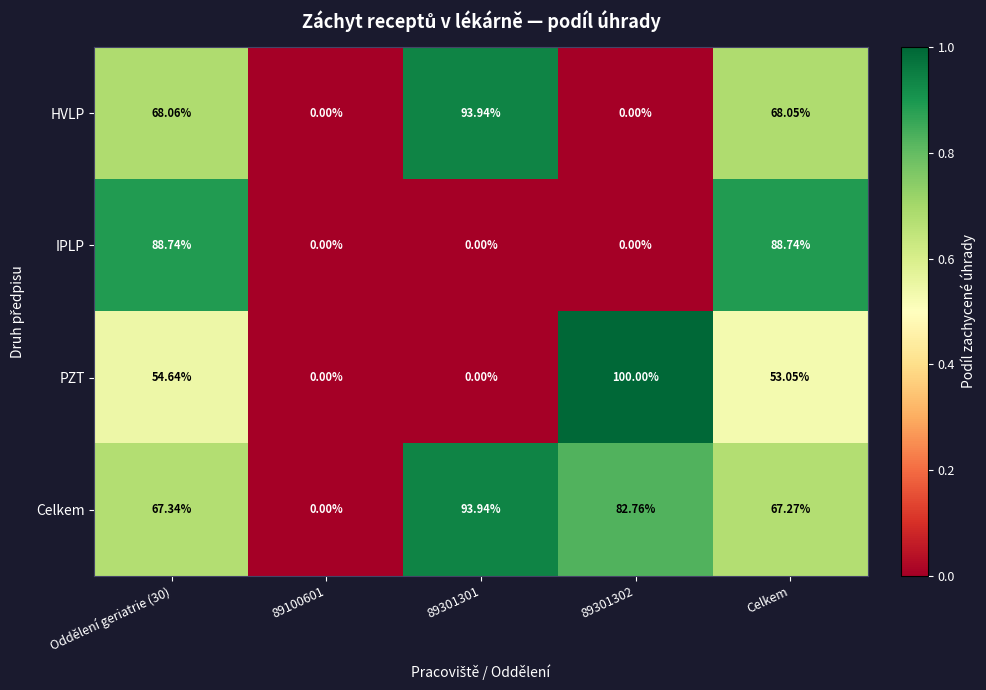

At Oddělení geriatrie (30), list the series in order from smallest to largest.

PZT, Celkem, HVLP, IPLP